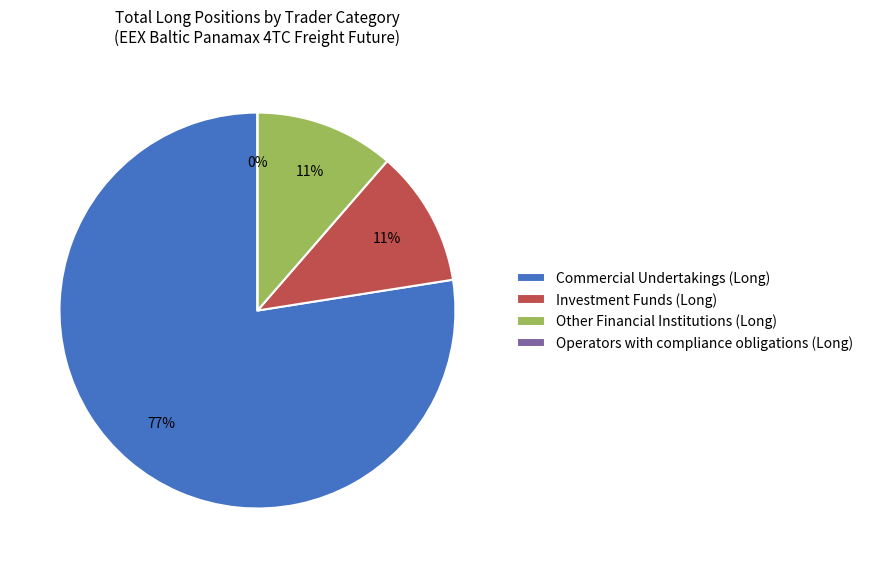

Which slice is the smallest?

Operators with compliance obligations (Long)